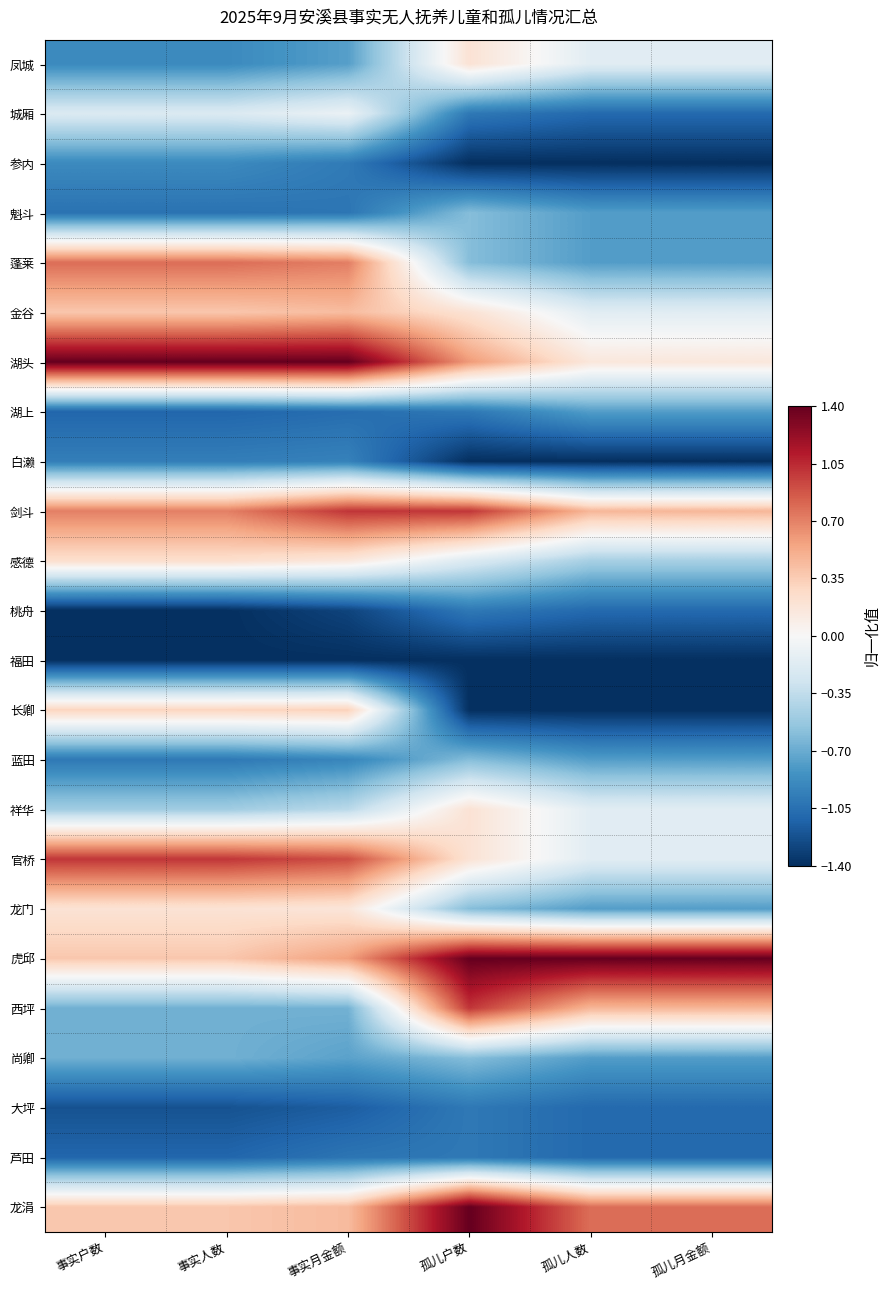

Rank the series by their maximum value, from lowest to highest.

福田, 桃舟, 大坪, 芦田, 白濑, 参内, 湖上, 魁斗, 蓝田, 尚卿, 城厢, 凤城, 祥华, 龙门, 感德, 长卿, 金谷, 蓬莱, 官桥, 西坪, 剑斗, 湖头, 虎邱, 龙涓